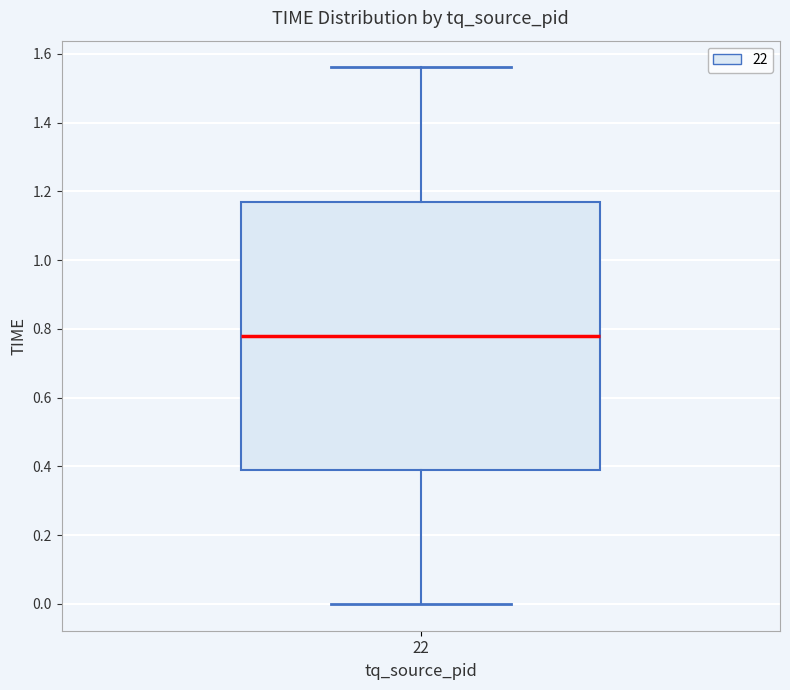

Read this box plot against the y-axis: the position of the median line, the range covered by the box, and the ends of both whiskers. The values are not printed on the chart, so give them approximately, as read against the axis.

median 0.78, box 0.40 to 1.18, whiskers 0.00 to 1.56